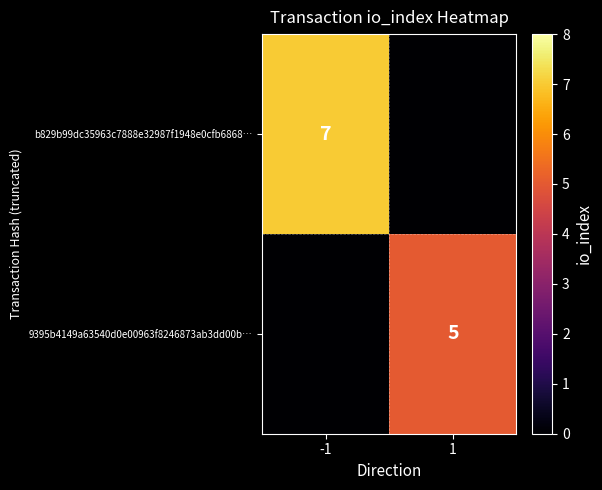

True or false: 9395b4149a63540d0e00963f8246873ab3dd00b… has a value of 5 at 1.

True